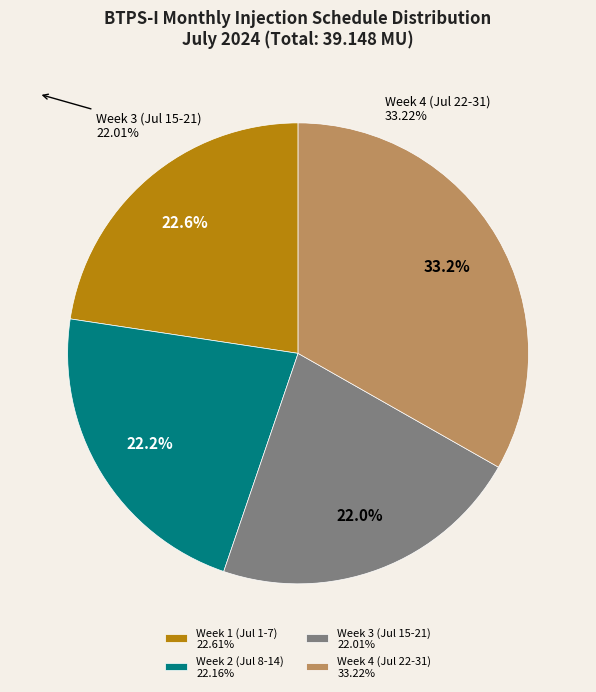

What is the ratio of the value at Week 2 (Jul 8-14) 22.16% to the value at Week 4 (Jul 22-31) 33.22%?

0.7